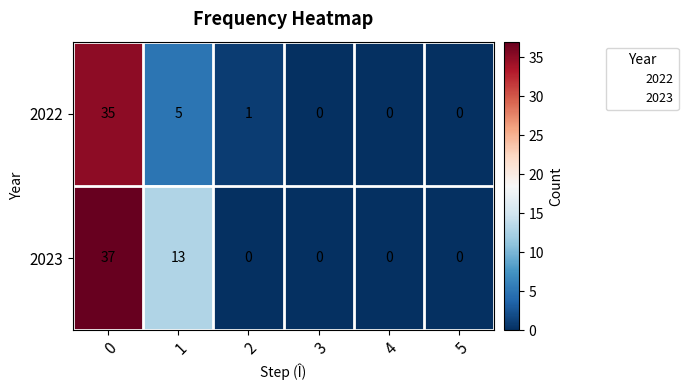

What is the sum of the 2022 values at 4 and 0?

35